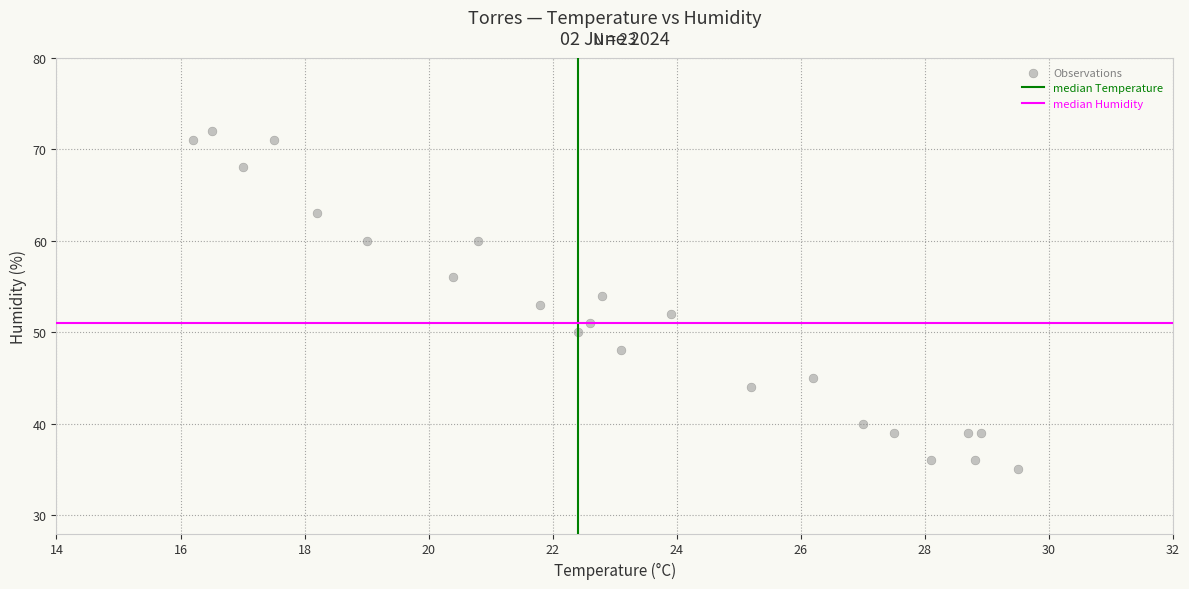

How many points are shown in the scatter plot?

23